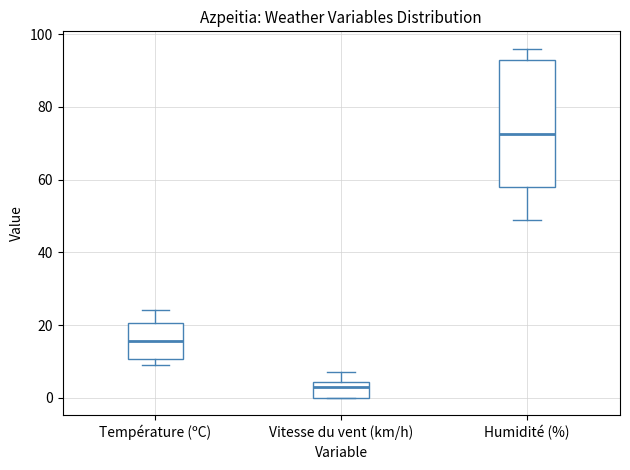

Which box is the tallest, from its lower edge to its upper edge?

Humidité (%)